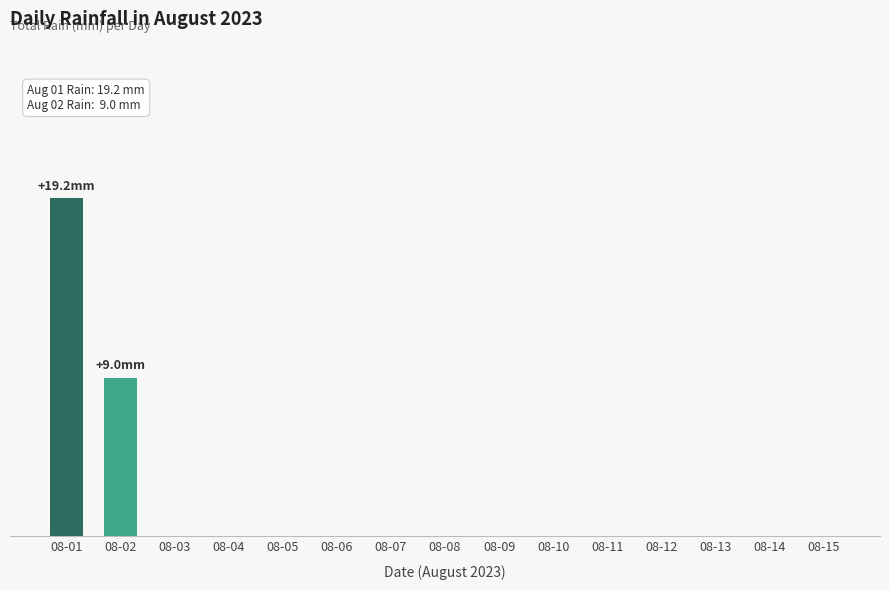

Reading left to right, what are all the values shown in this chart?

08-01=19.2	08-02=9.0	08-03=0.0	08-04=0.0	08-05=0.0	08-06=0.0	08-07=0.0	08-08=0.0	08-09=0.0	08-10=0.0	08-11=0.0	08-12=0.0	08-13=0.0	08-14=0.0	08-15=0.0